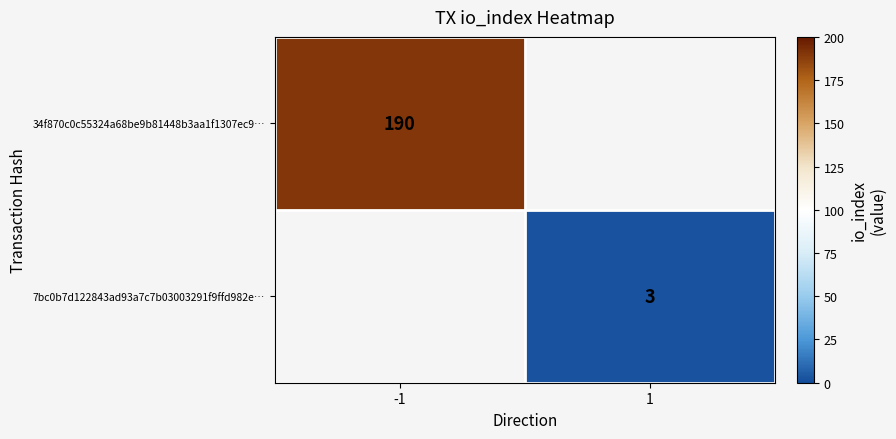

Is the value of 34f870c0c55324a68be9b81448b3aa1f1307ec9… at -1 greater than the value of 7bc0b7d122843ad93a7c7b03003291f9ffd982e… at 1?

Yes